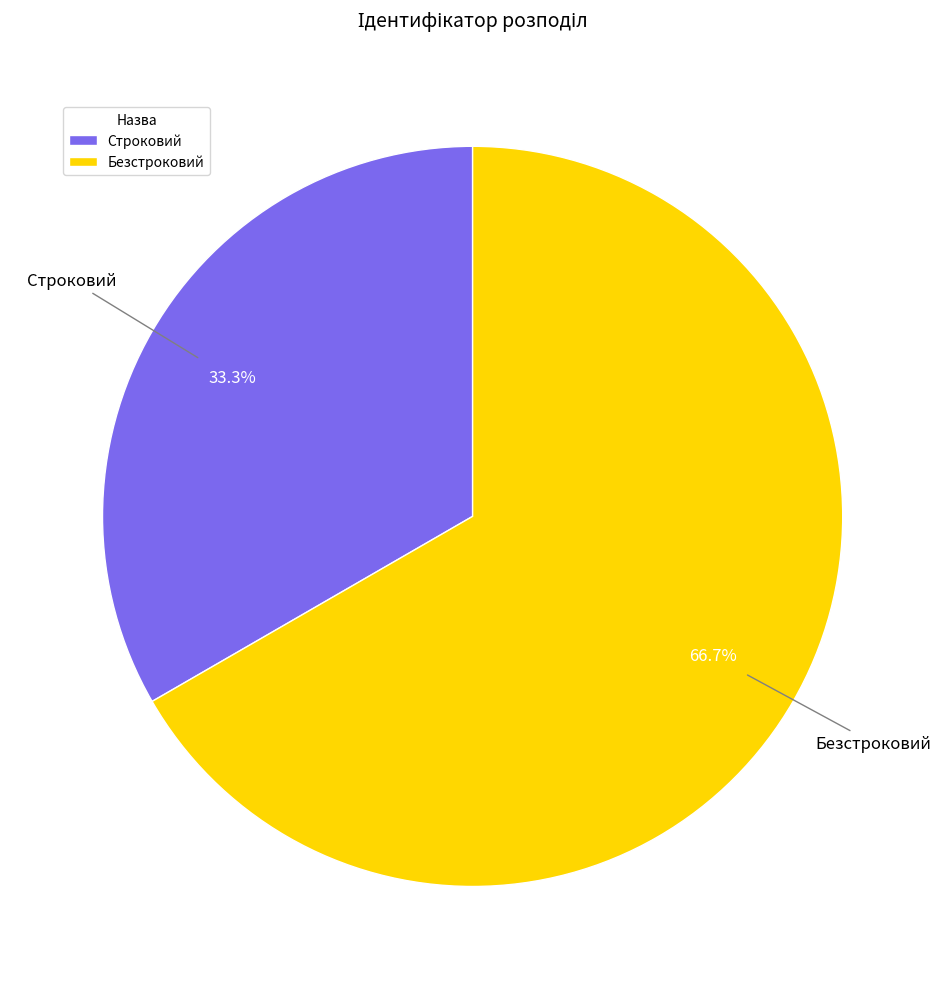

True or false: Строковий accounts for 42% of the total.

False